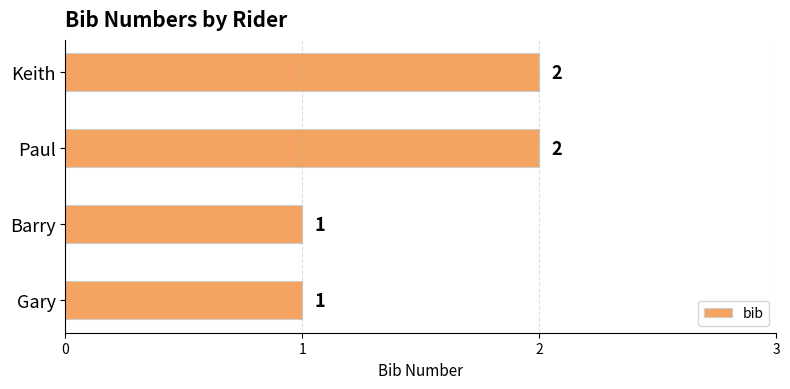

What is the sum of all values?

6